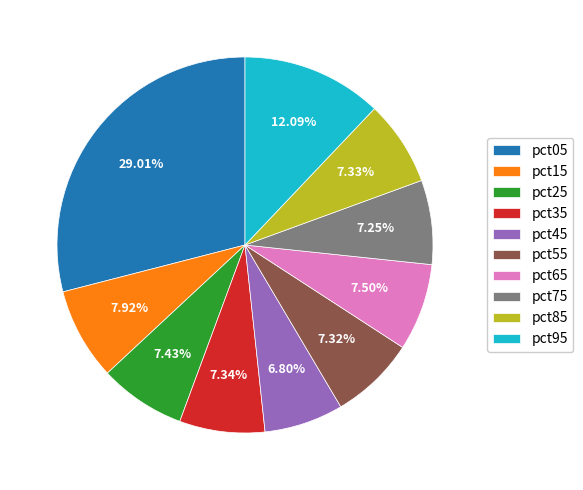

To the nearest percent, what is the average slice percentage?

10%